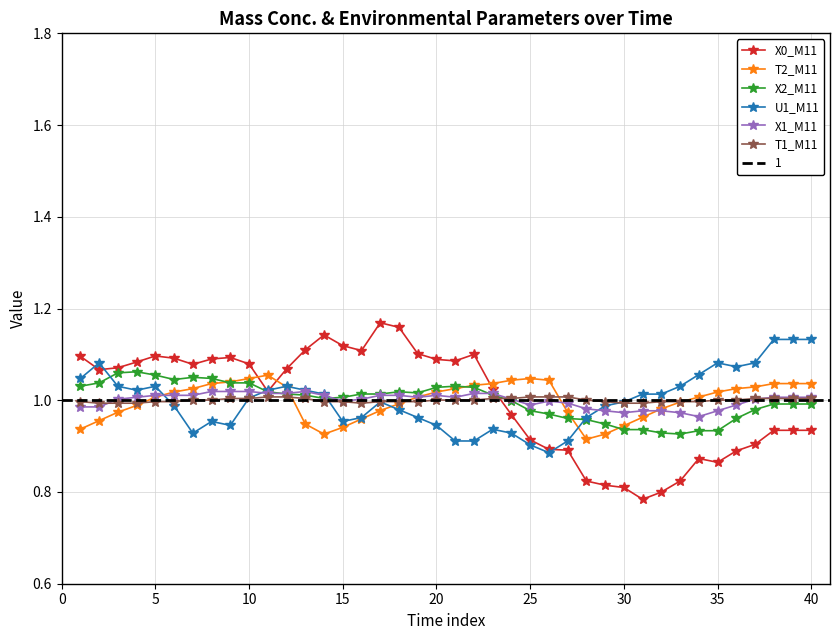

What are all the series names shown in the legend?

X0_M11, T2_M11, X2_M11, U1_M11, X1_M11, T1_M11